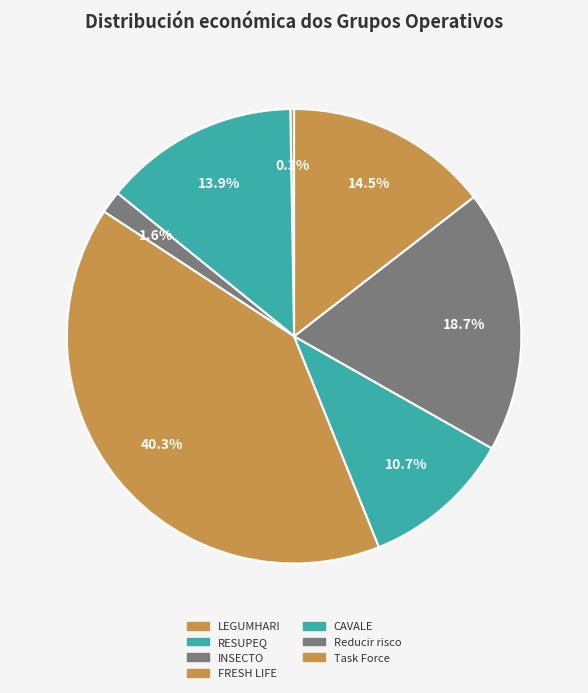

Is the sum of Reducir risco and FRESH LIFE greater than half?

Yes